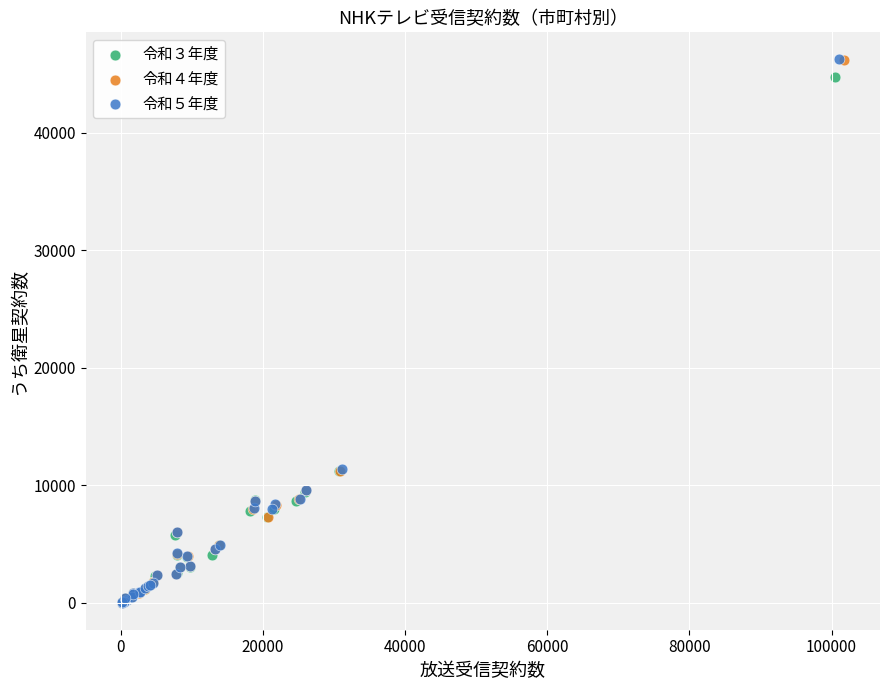

Which series has the widest spread of Y values?

令和５年度